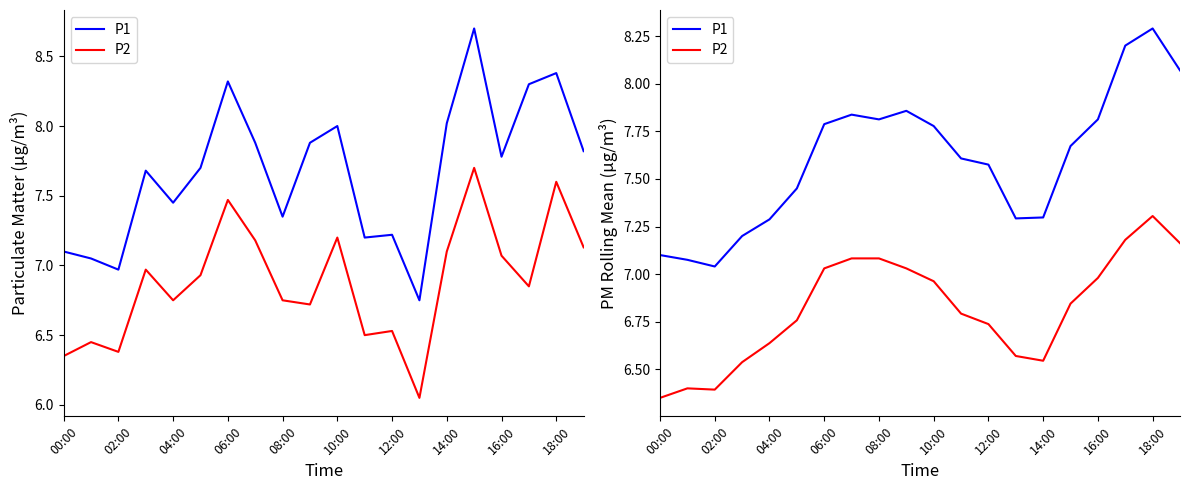

What is the lowest value of the P1 series?

7.0